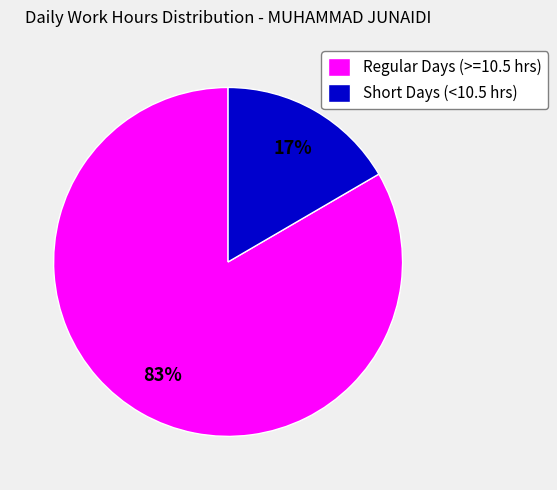

What is the smallest slice in the pie chart?

Short Days (<10.5 hrs)